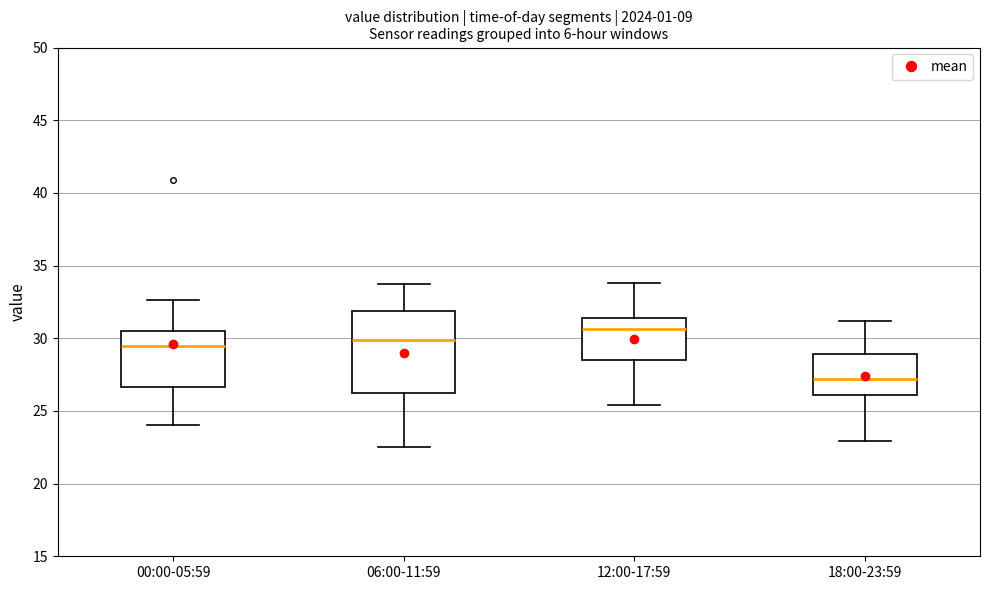

Where does the upper whisker of the box for 00:00-05:59 end on the y-axis? The values are not printed on the chart, so give them approximately, as read against the axis.

32.5